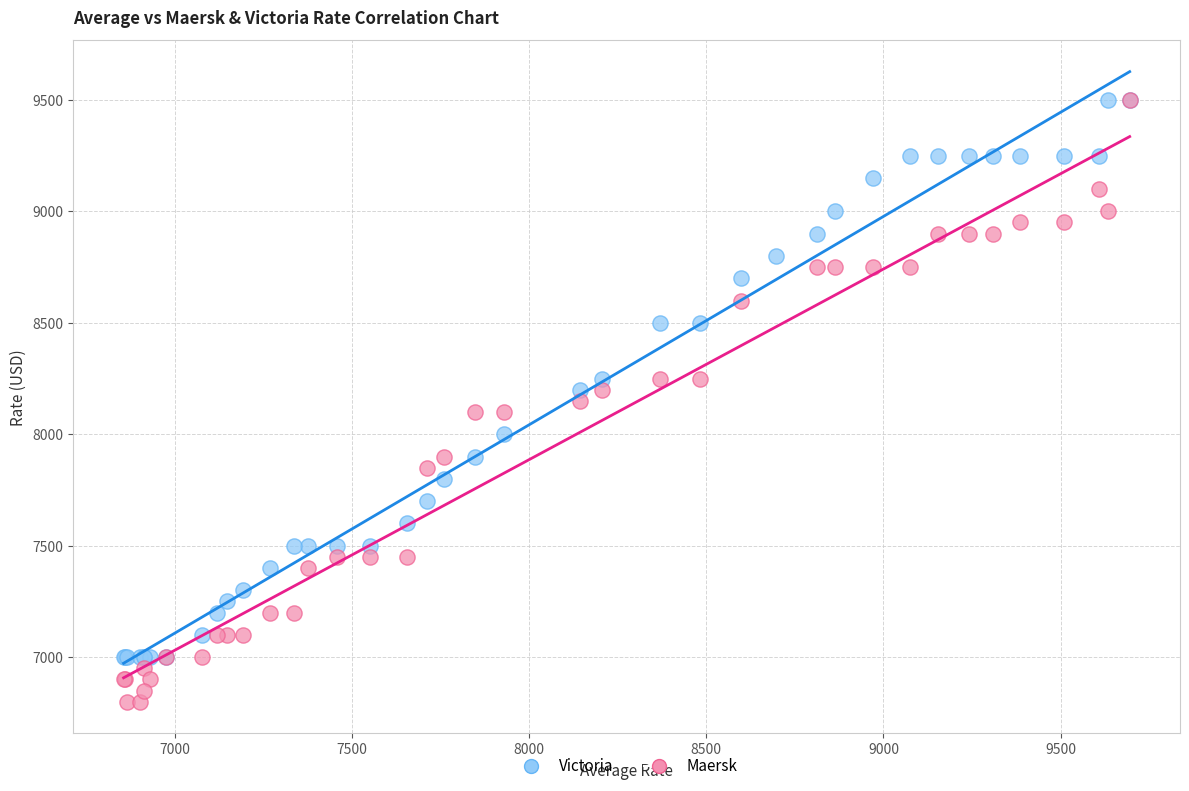

Which series has the widest spread of Y values?

Maersk